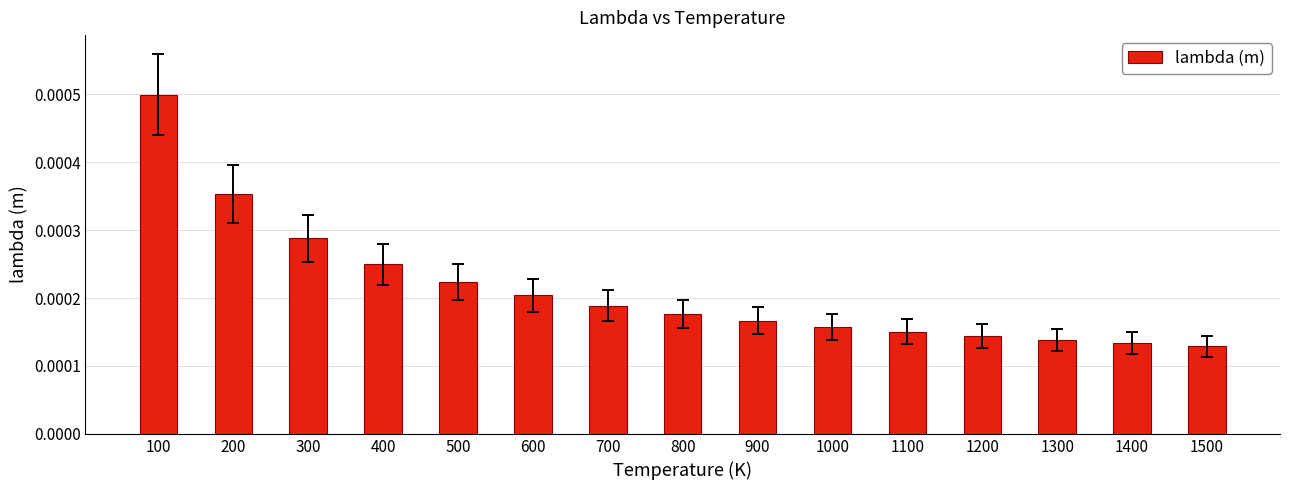

Between 1100 and 1500, which is larger?

1100